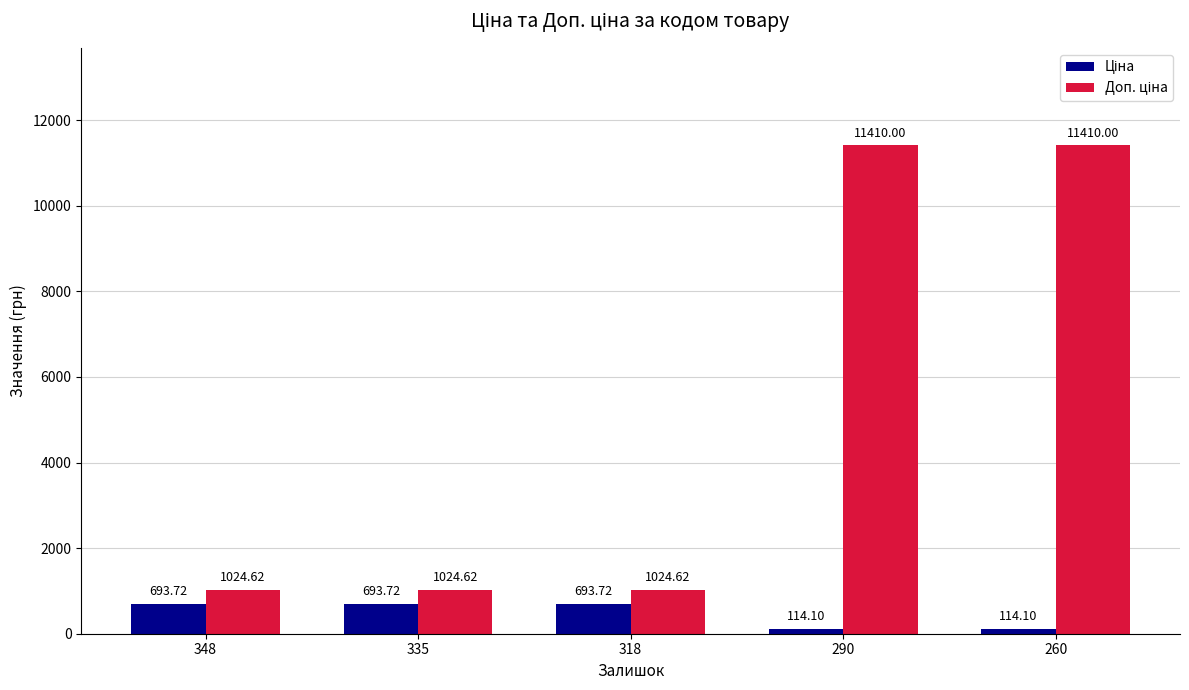

What is the spread (max minus min) of values at 260?

11295.9